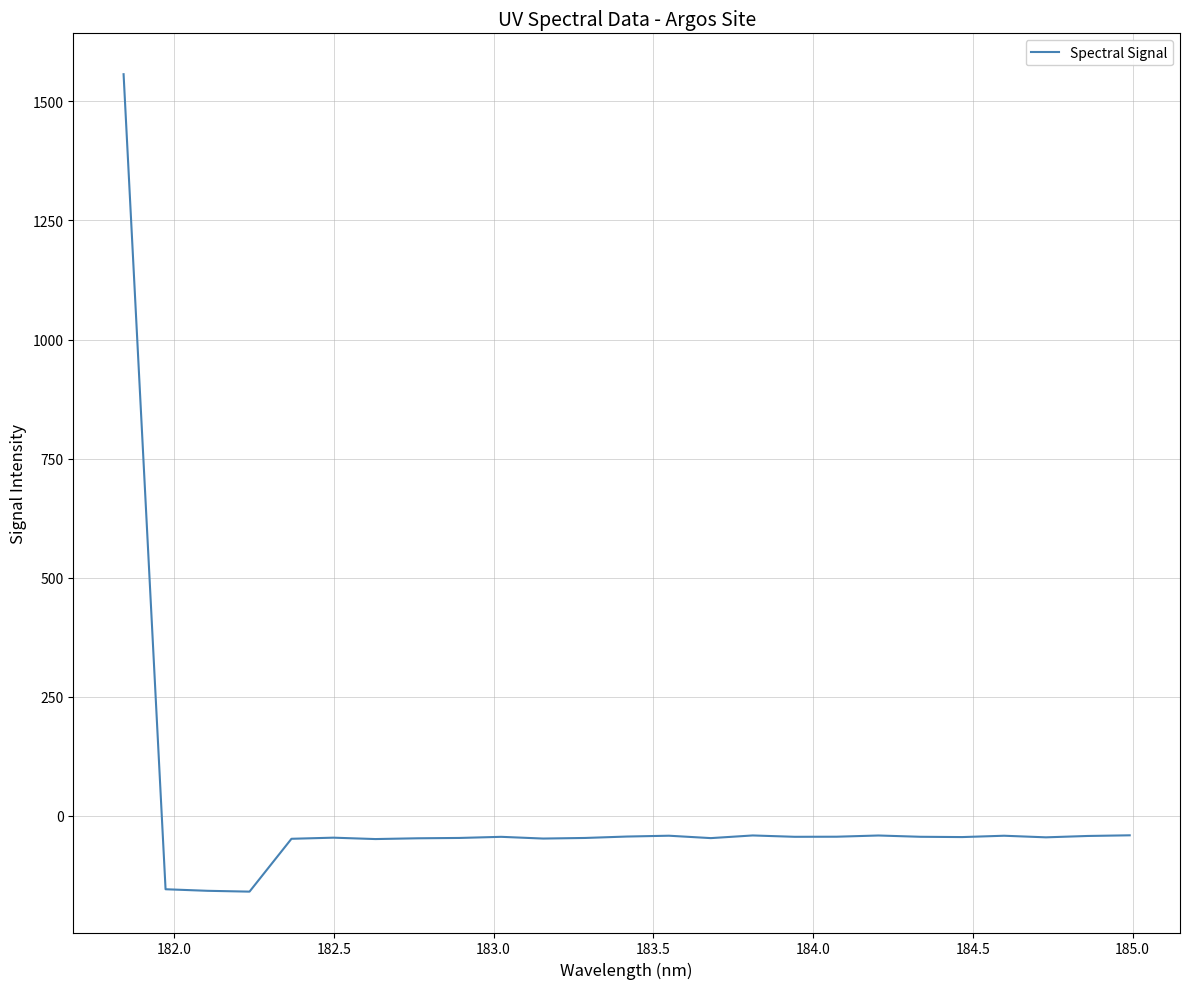

What is the difference between the maximum and minimum values?

1715.8